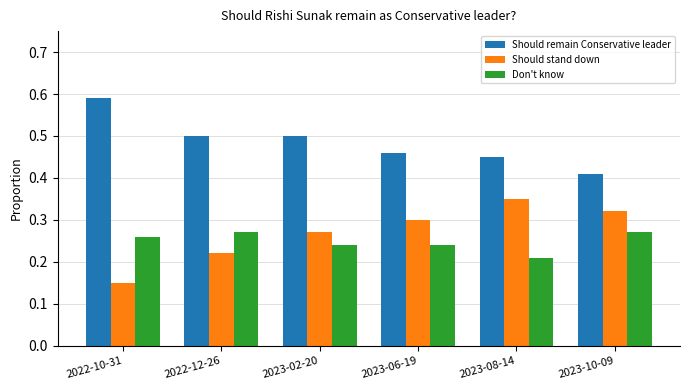

How many groups of bars are there?

6